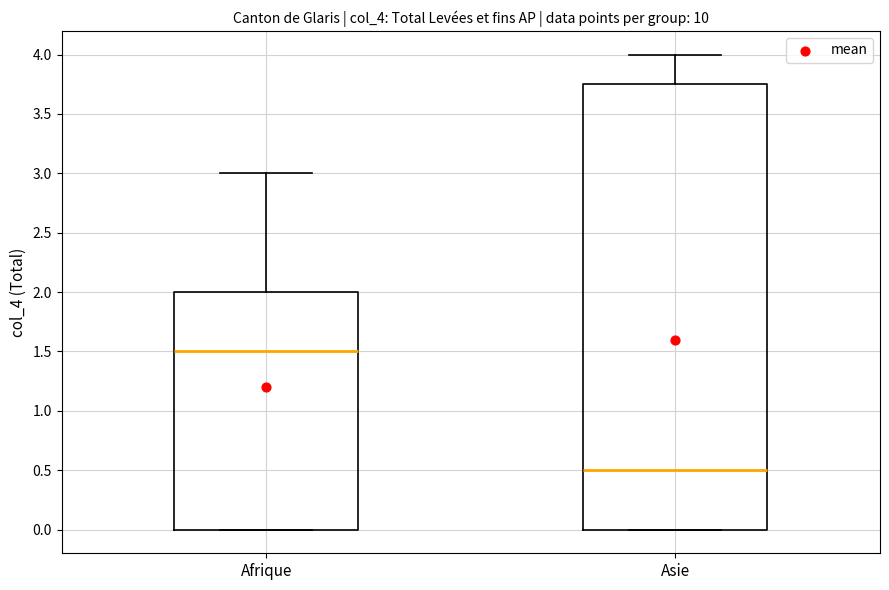

Where does the median line of the box for Afrique sit on the y-axis? The values are not printed on the chart, so give them approximately, as read against the axis.

1.50